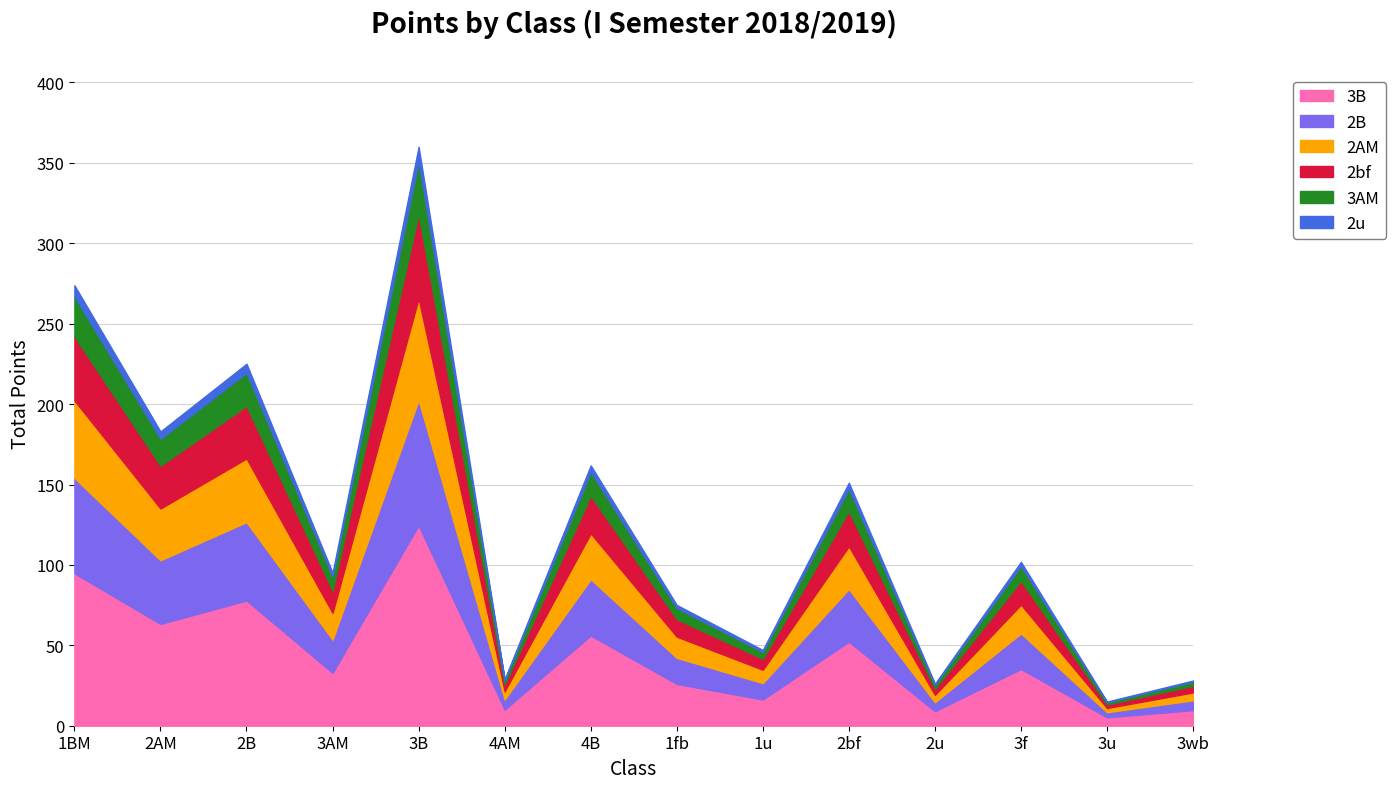

At which label does 3B reach its peak?

3B